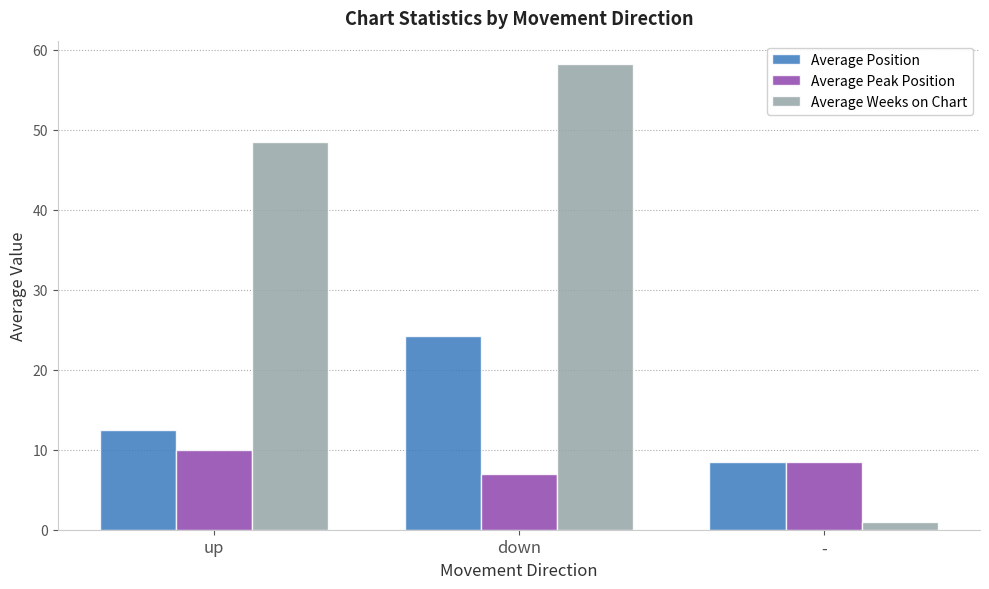

How many values in the Average Position series exceed 12?

2